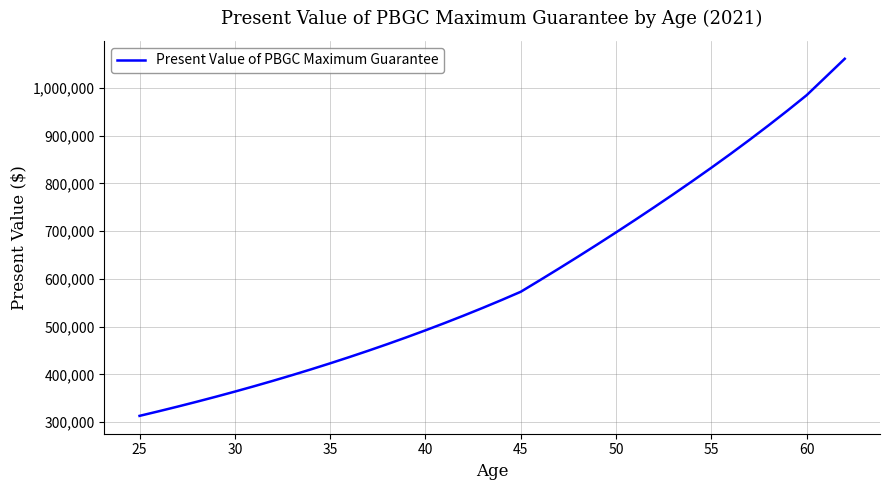

What is the greatest value displayed?

1061192